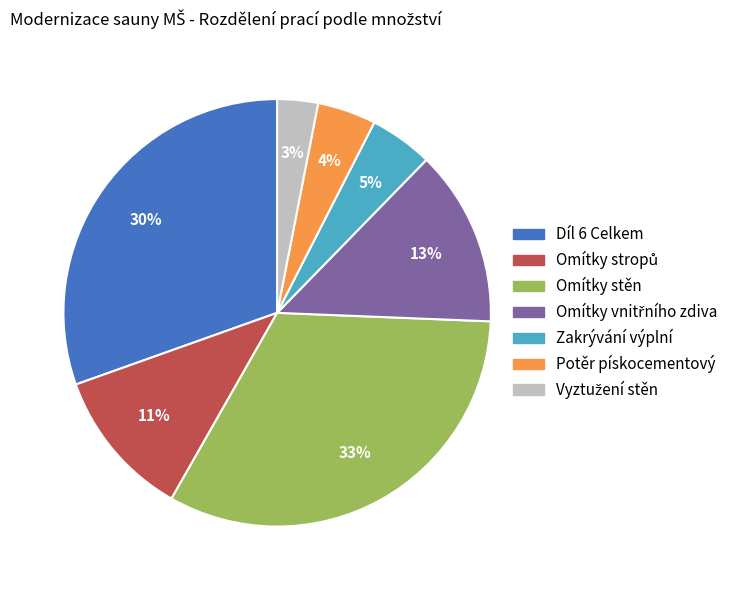

To the nearest percent, what percentage of the pie is Omítky stěn?

33%